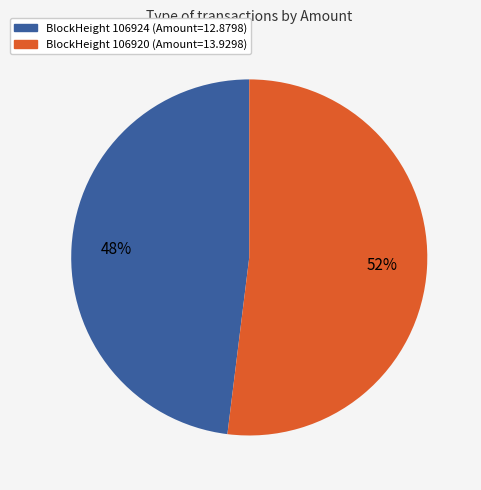

To the nearest percent, what percentage of the pie is BlockHeight 106924 (Amount=12.8798)?

48%